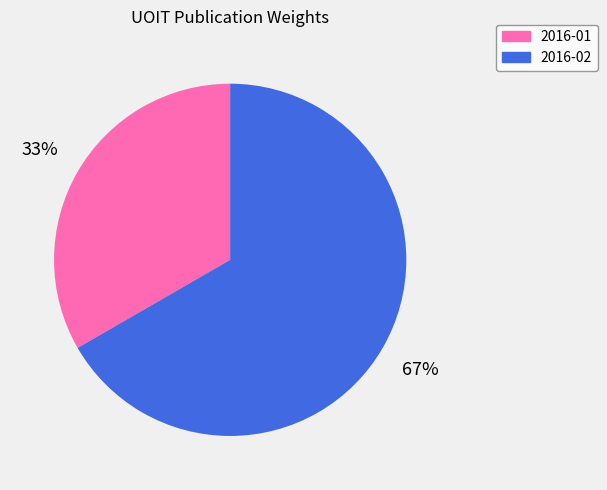

Rank the categories by value from highest to lowest.

2016-02, 2016-01